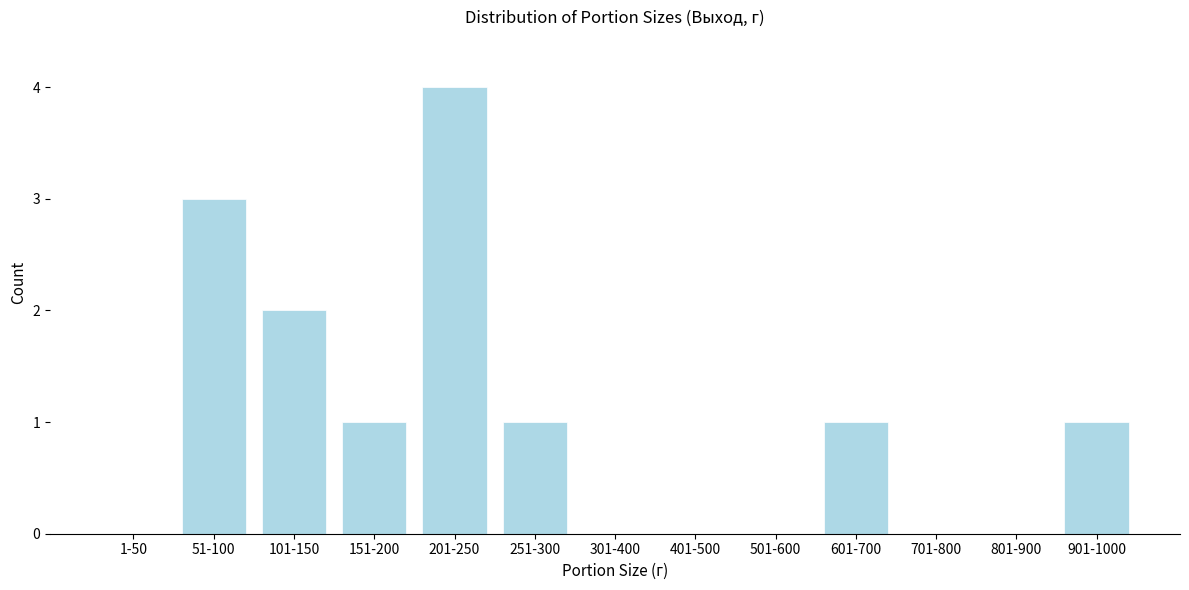

Reading left to right, extract all data points from this chart.

1-50=0	51-100=3	101-150=2	151-200=1	201-250=4	251-300=1	301-400=0	401-500=0	501-600=0	601-700=1	701-800=0	801-900=0	901-1000=1